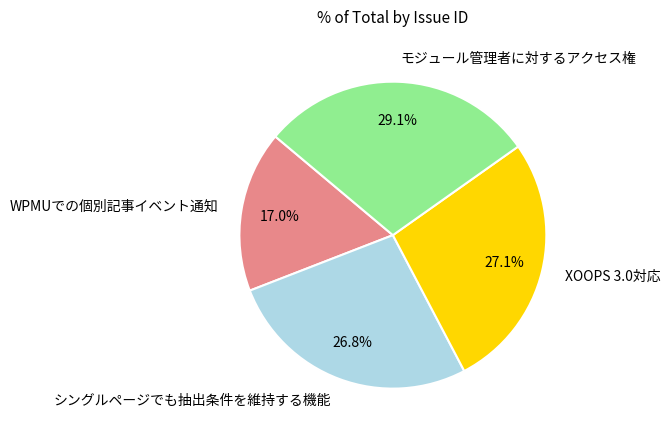

Is モジュール管理者に対するアクセス権 the majority of the pie?

No